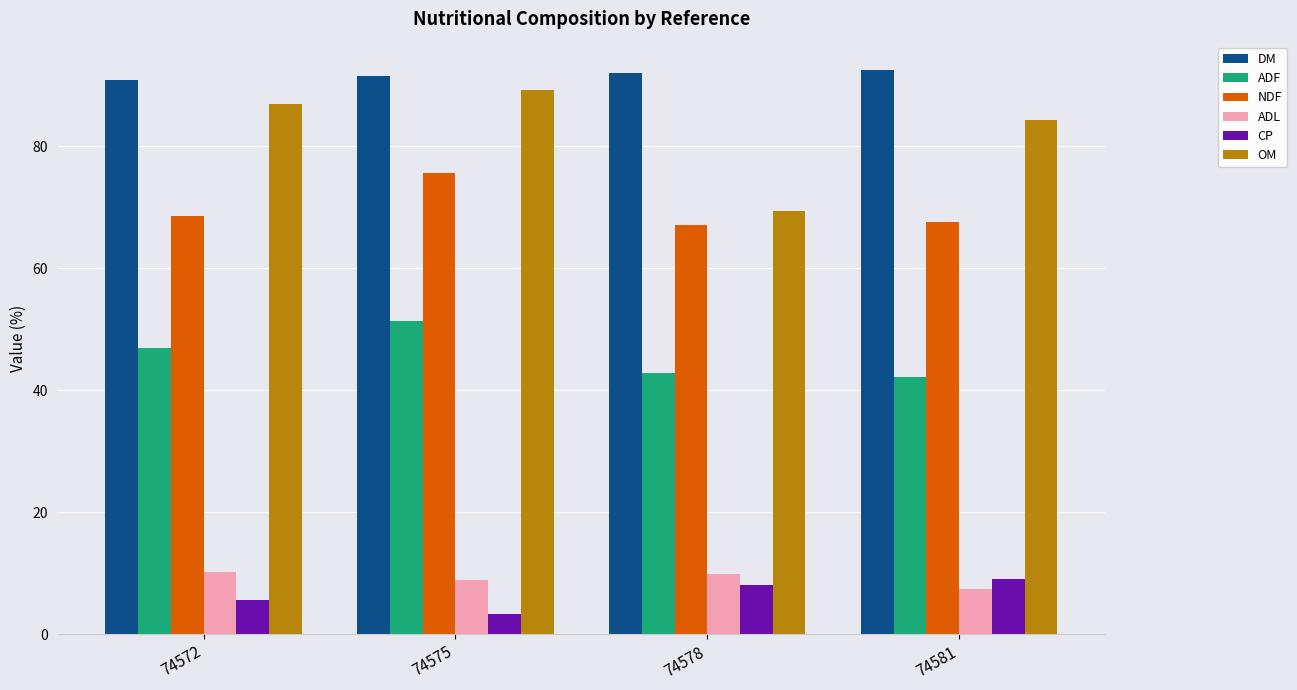

Which series has the widest spread of values?

OM